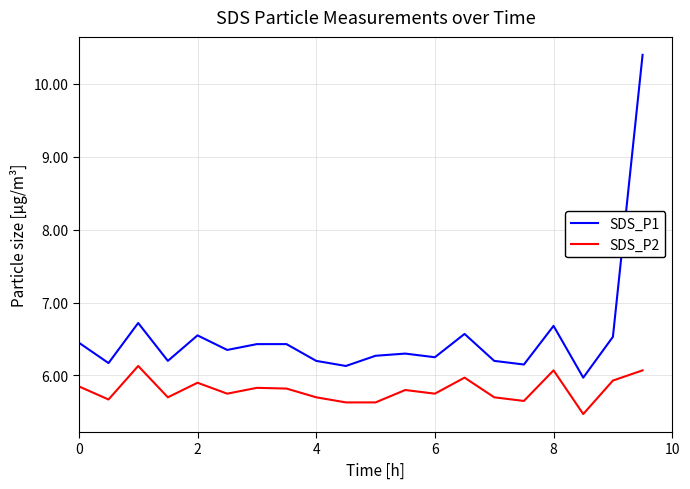

True or false: SDS_P2 and SDS_P1 intersect in this chart.

False